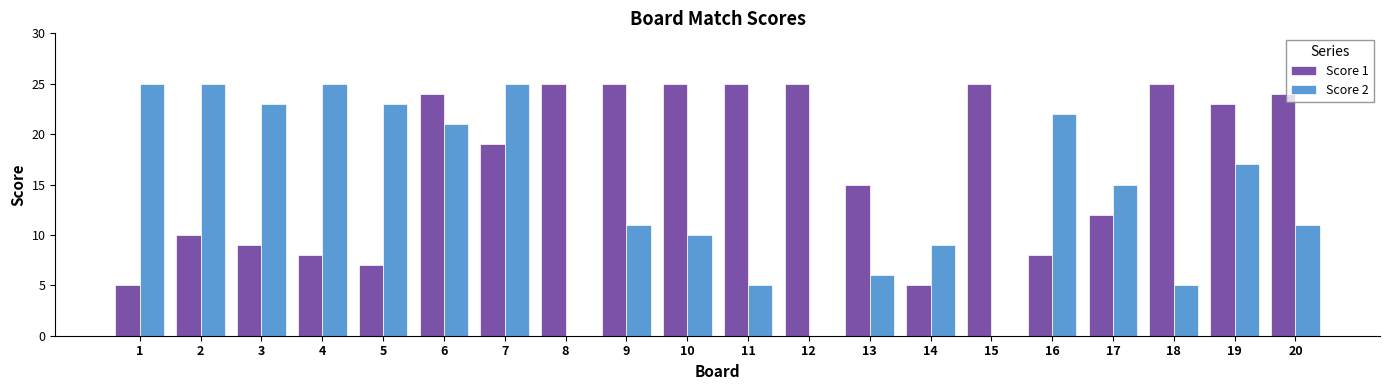

What is the greatest value displayed?

25